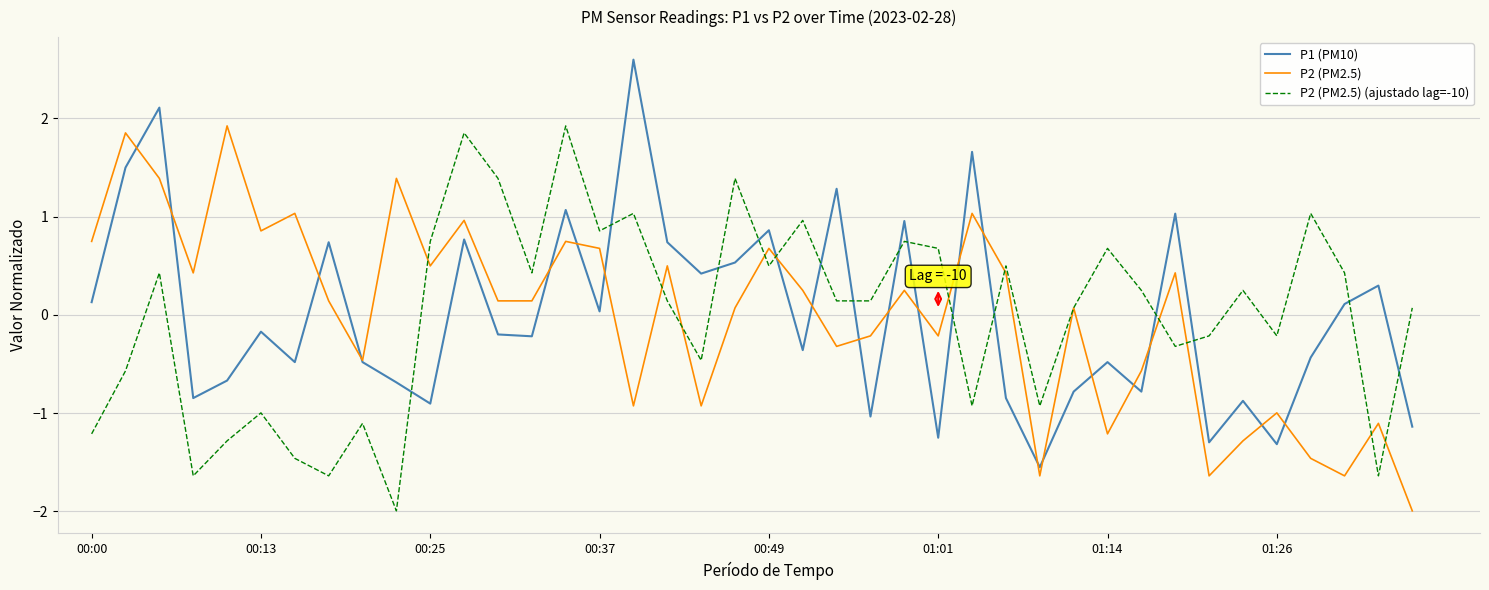

How many values in the P2 (PM2.5) (ajustado lag=-10) series are below 0?

16